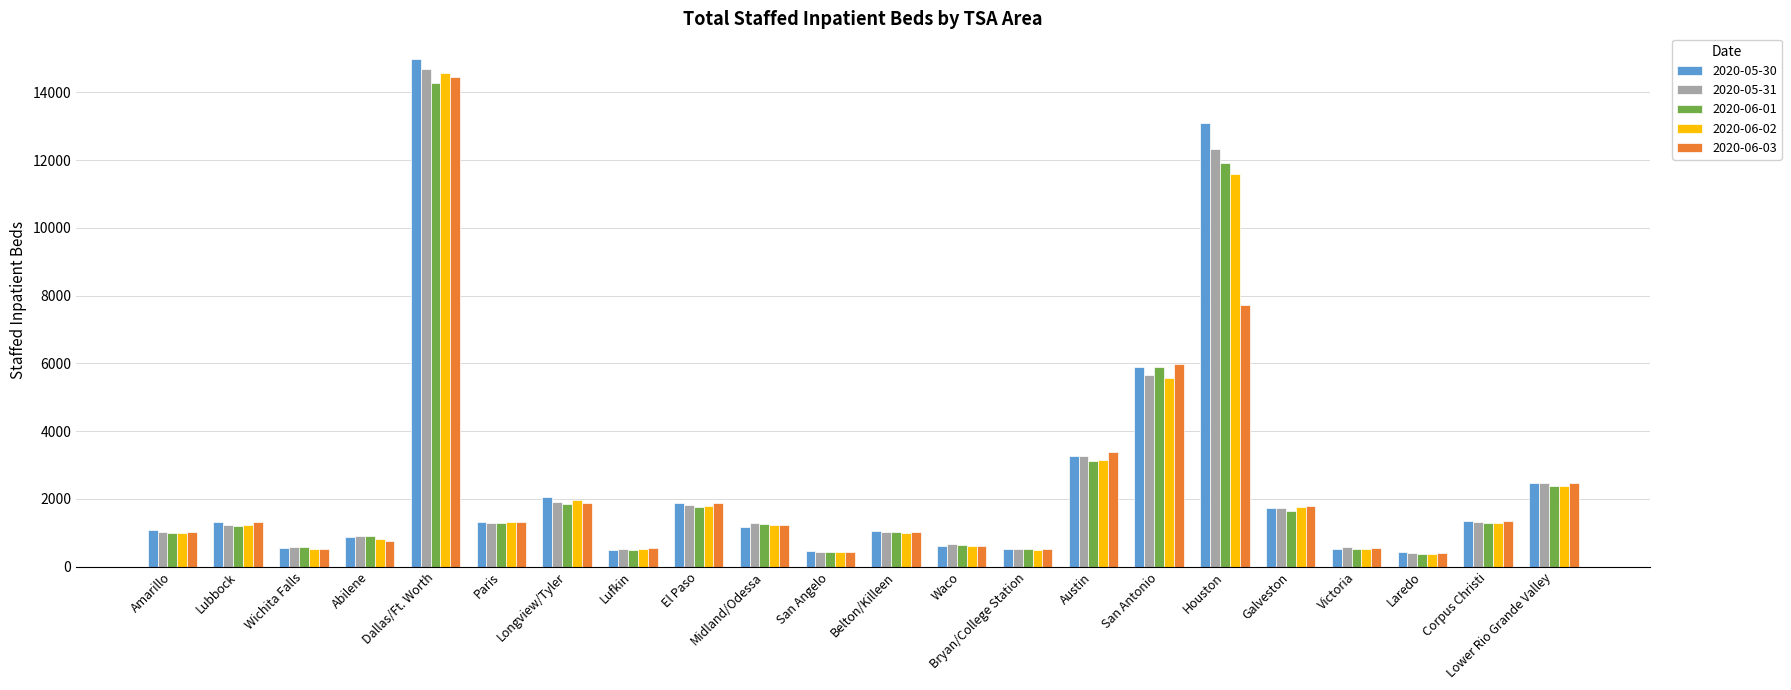

Between Longview/Tyler and Victoria, which series saw the biggest shift?

2020-05-30